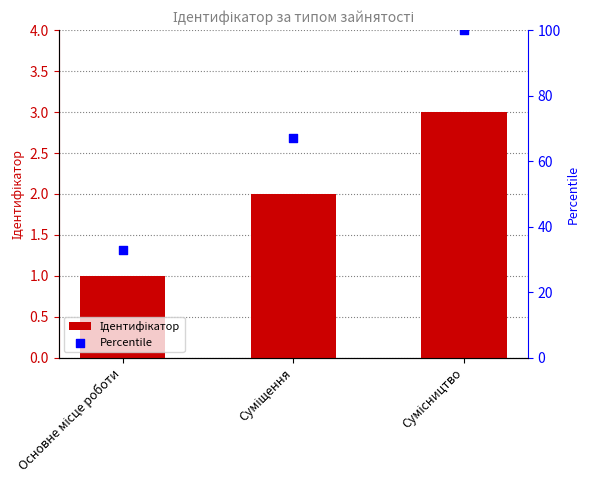

At which category is the sum across all series the highest?

Сумісництво